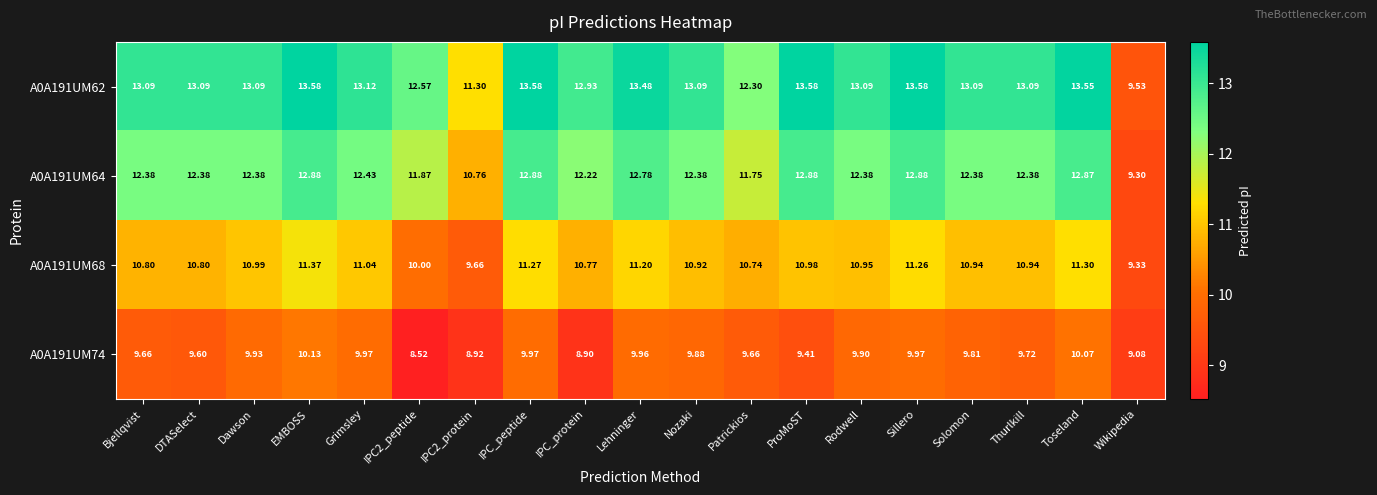

Where does the A0A191UM64 series first go above 12?

Bjellqvist